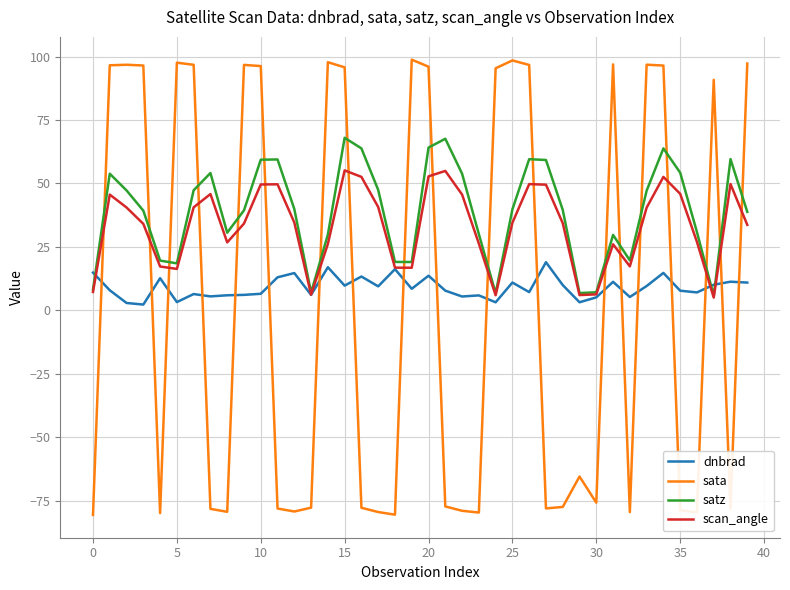

What is the greatest value displayed?

98.8